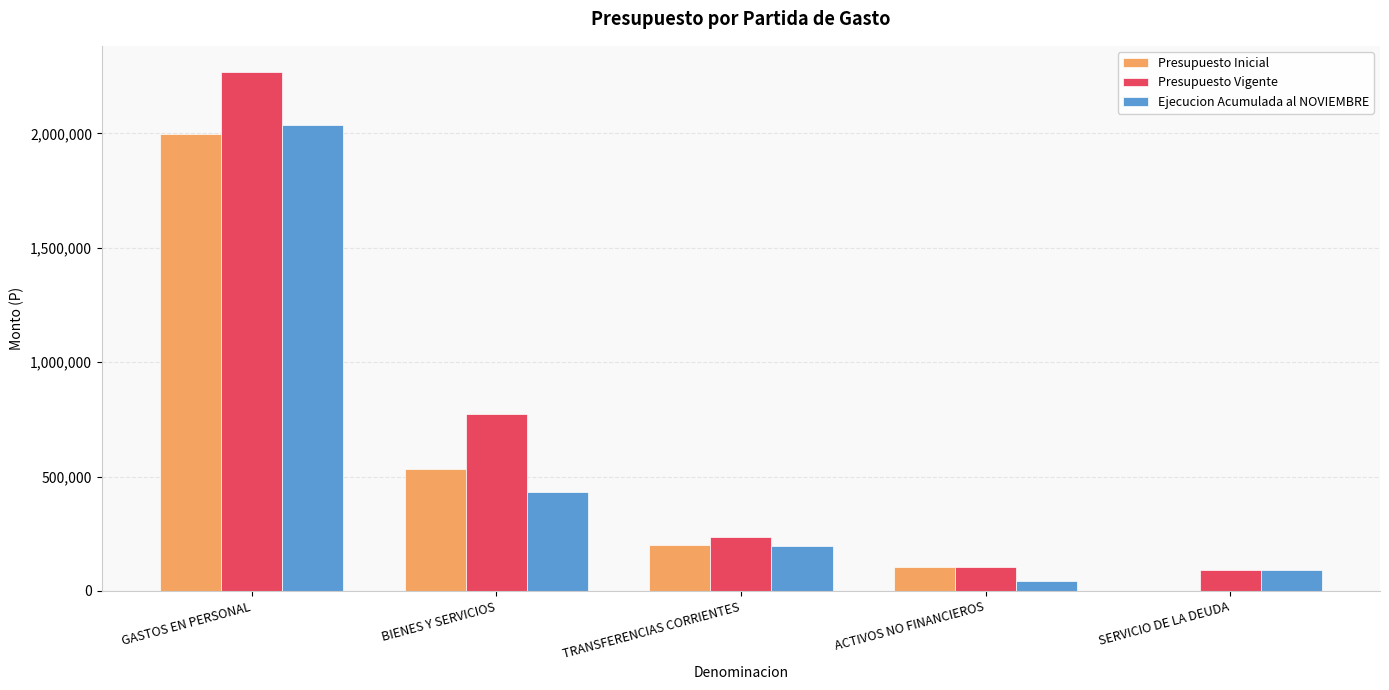

What is the maximum value for Presupuesto Vigente?

2269483